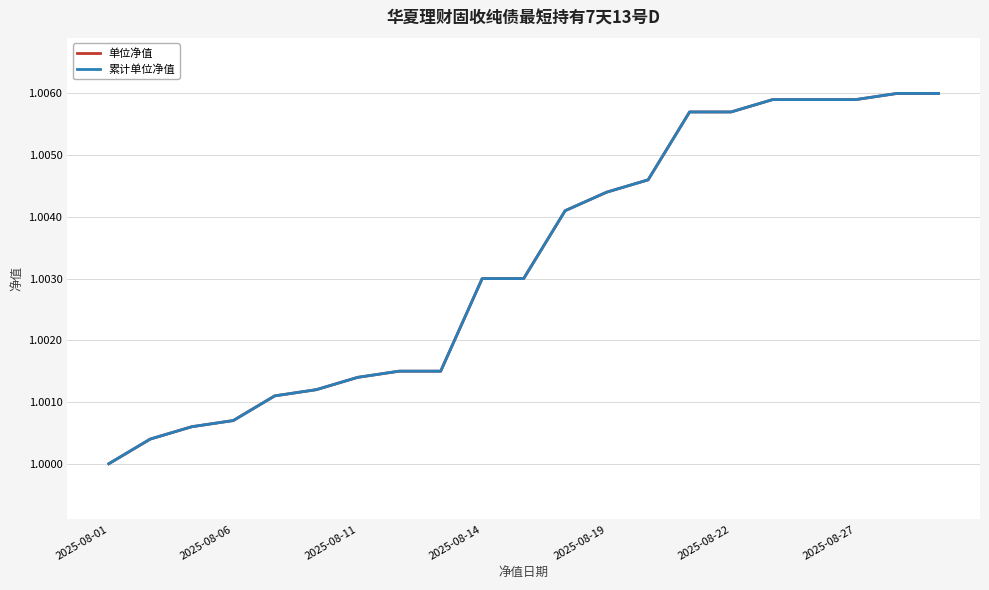

What is the smallest value displayed?

1.0